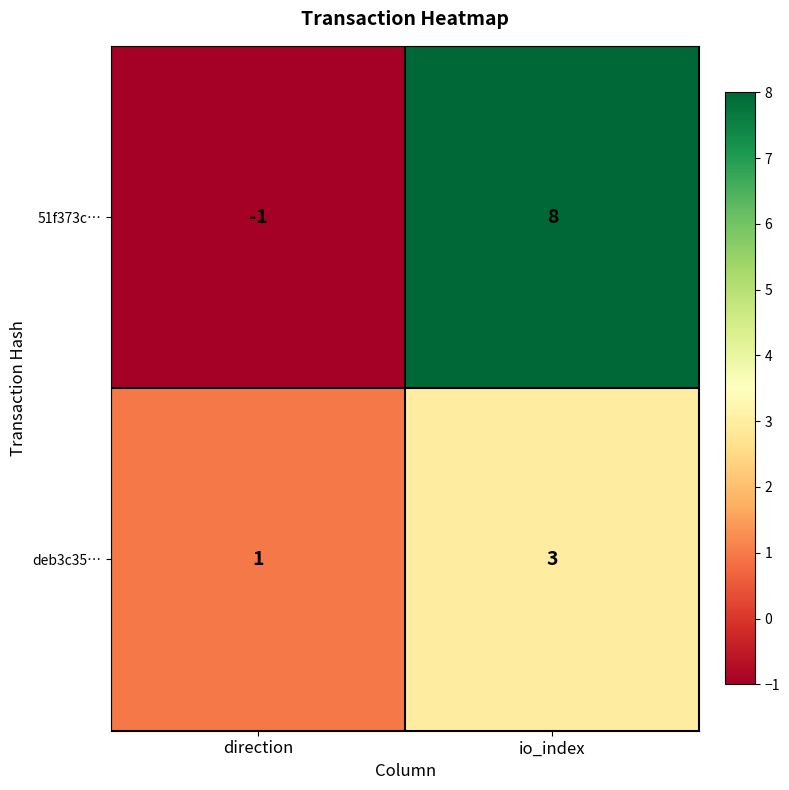

Reading right to left, extract all data points from this chart.

51f373c…: io_index=8	direction=-1
deb3c35…: io_index=3	direction=1